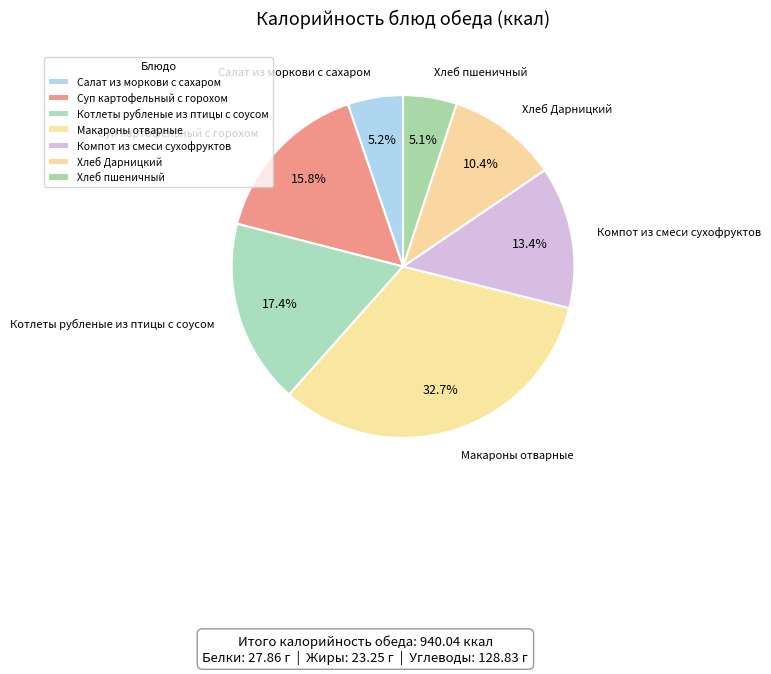

How many slices are in this pie chart?

7